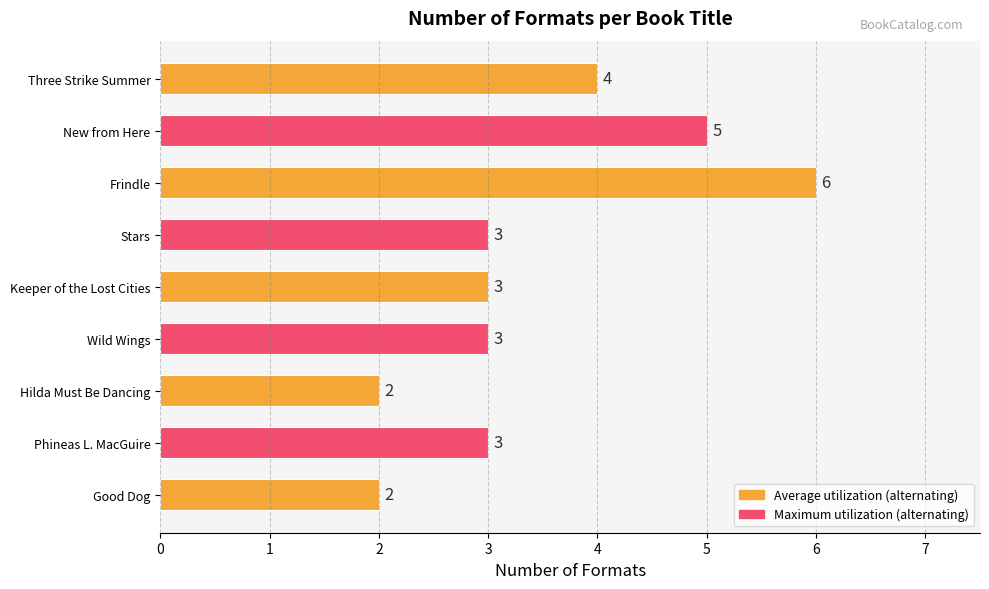

What is the average value?

3